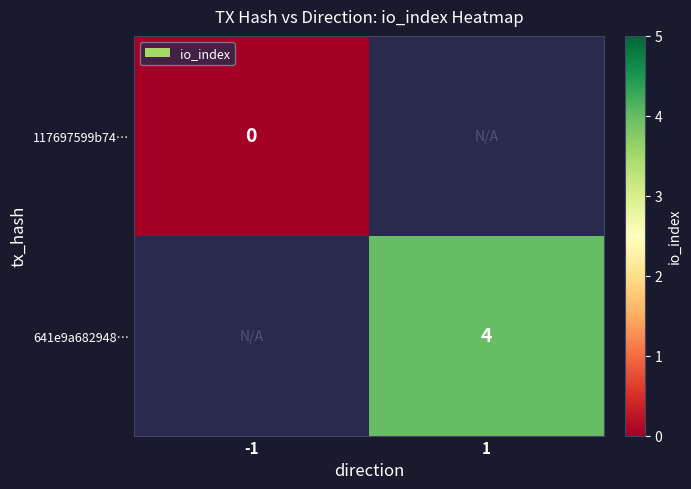

Which has a higher value, -1 or 1?

-1